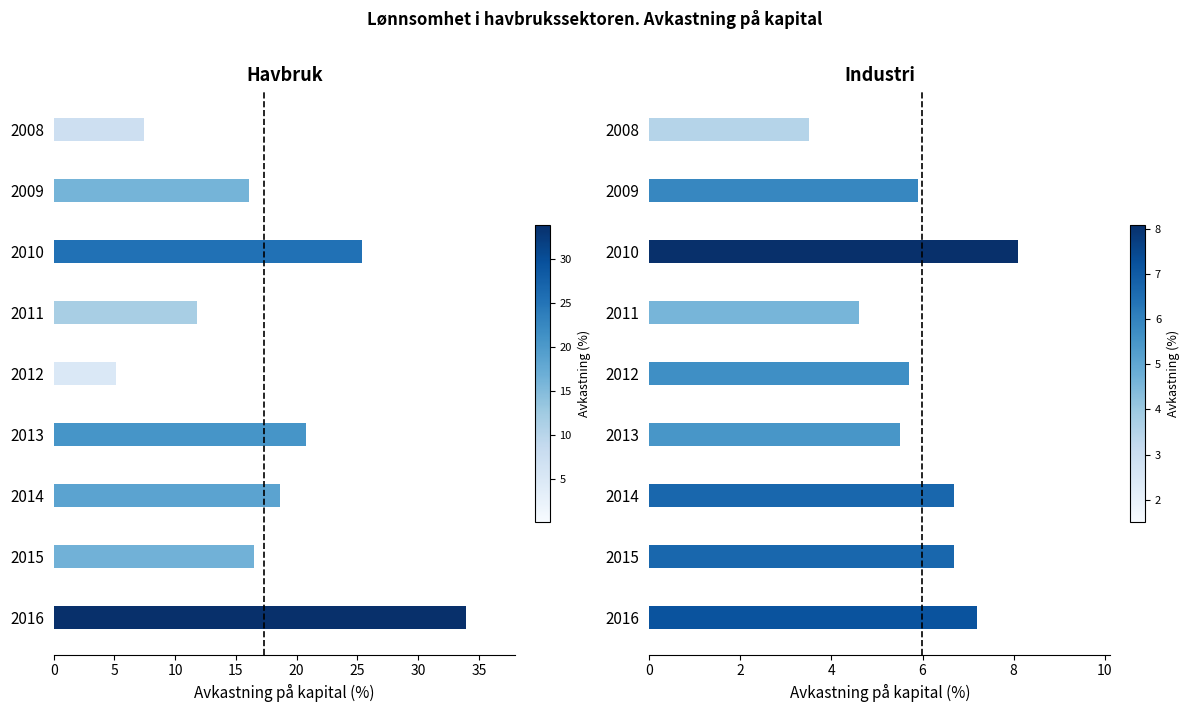

What is the maximum value shown in the chart?

33.9